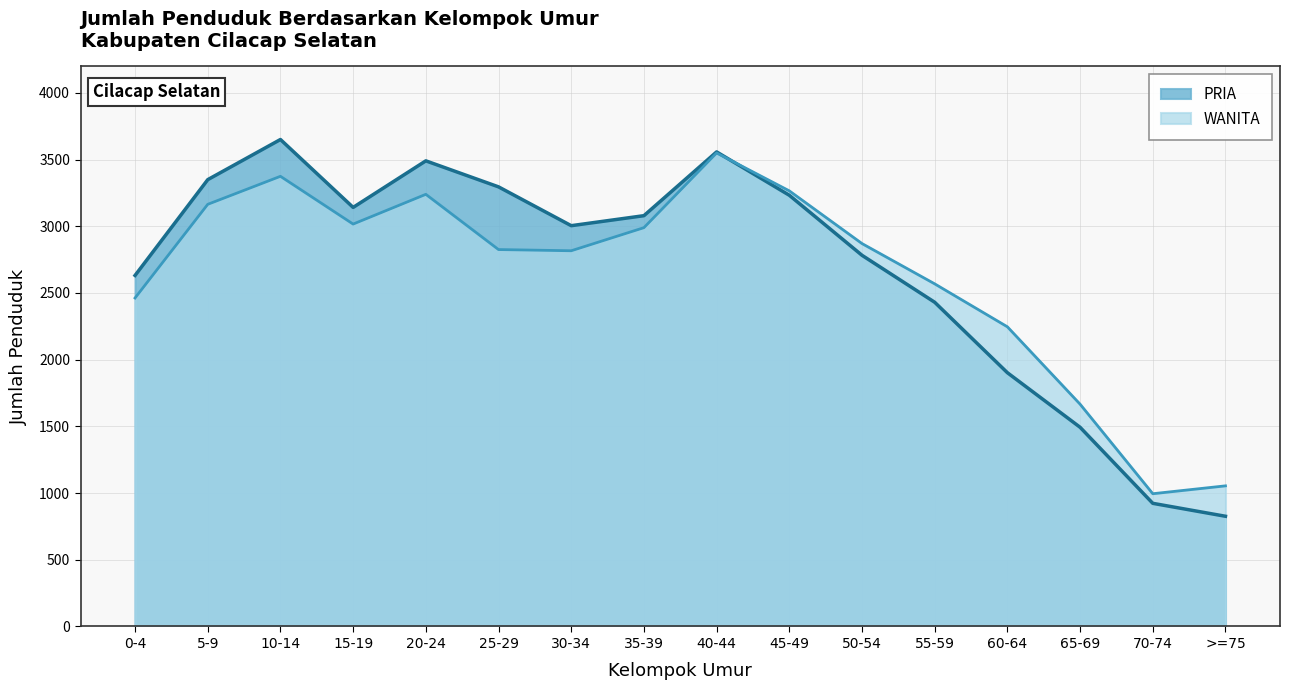

Reading left to right, transcribe all the data shown in this chart.

PRIA: 0-4=2631	5-9=3349	10-14=3650	15-19=3141	20-24=3490	25-29=3295	30-34=3004	35-39=3079	40-44=3557	45-49=3232	50-54=2782	55-59=2430	60-64=1902	65-69=1493	70-74=923	>=75=826
WANITA: 0-4=2462	5-9=3164	10-14=3374	15-19=3016	20-24=3239	25-29=2825	30-34=2816	35-39=2989	40-44=3549	45-49=3265	50-54=2870	55-59=2568	60-64=2246	65-69=1666	70-74=995	>=75=1054